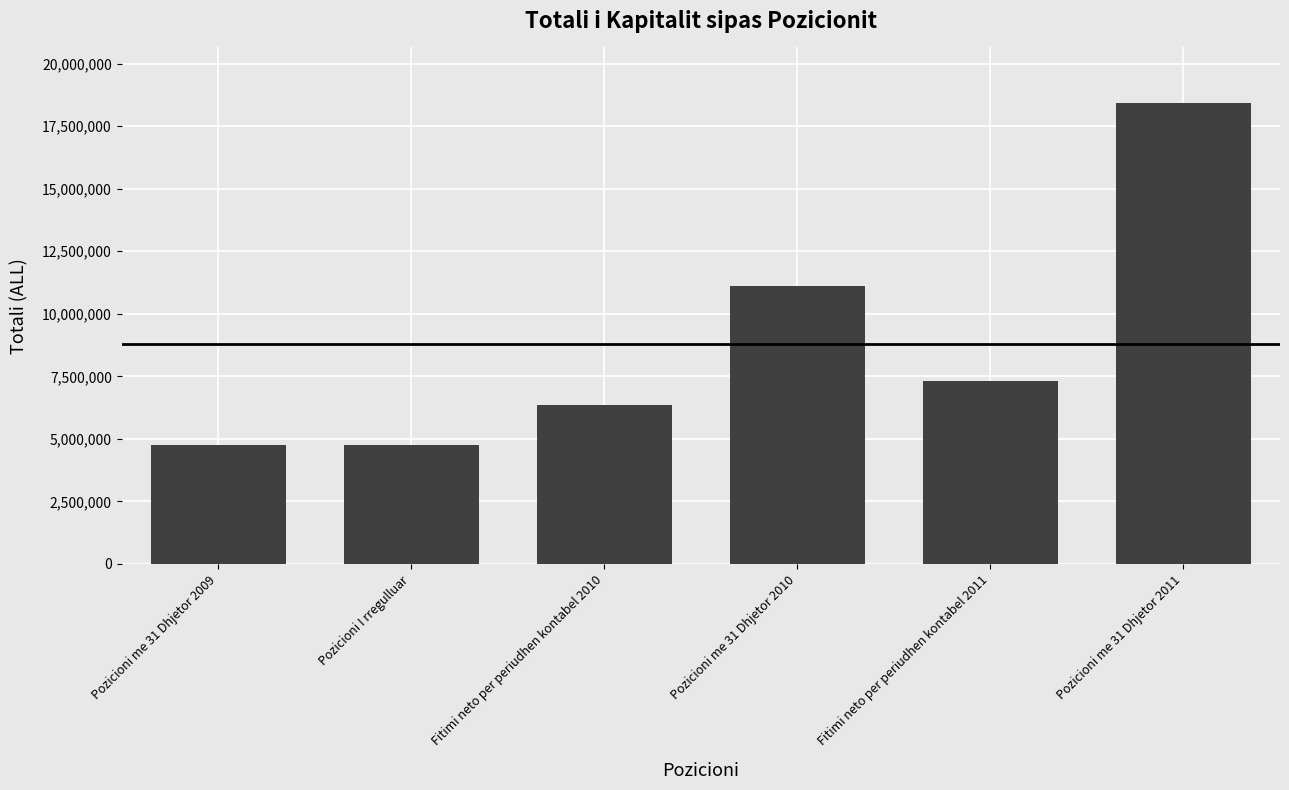

Approximately how many times larger is the value at Pozicioni me 31 Dhjetor 2011 compared to Fitimi neto per periudhen kontabel 2011?

2.5